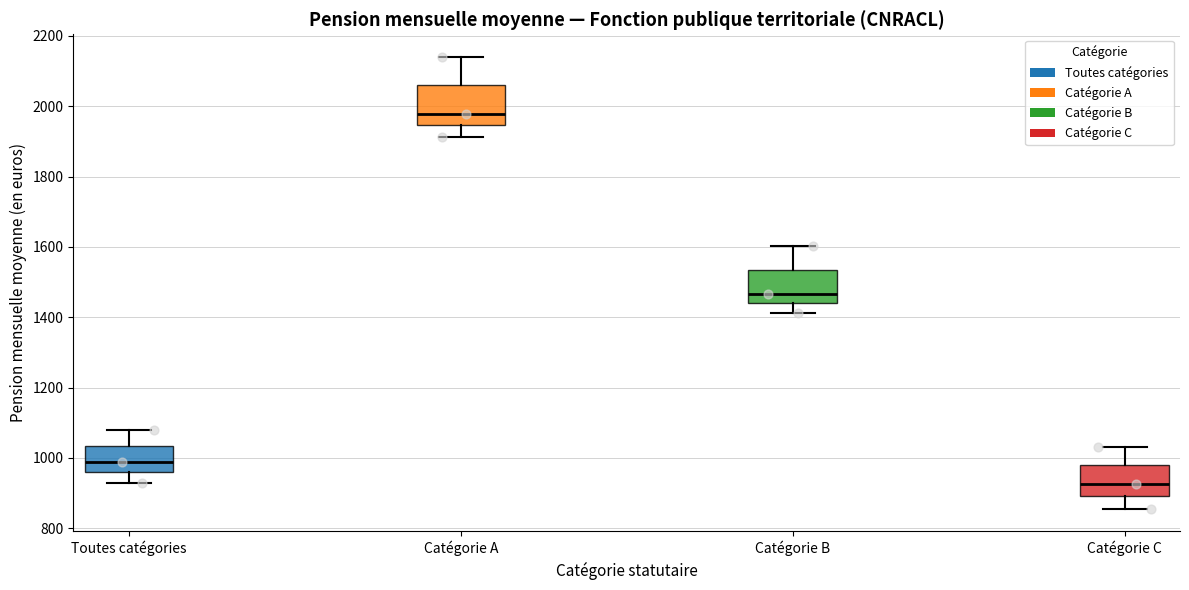

Reading left to right, read every box against the y-axis: the position of its median line, the range the box covers, and the ends of its whiskers. The values are not printed on the chart, so give them approximately, as read against the axis.

Toutes catégories: median 980, box 960 to 1040, whiskers 920 to 1080
Catégorie A: median 1980, box 1940 to 2060, whiskers 1920 to 2140
Catégorie B: median 1460, box 1440 to 1540, whiskers 1420 to 1600
Catégorie C: median 920, box 900 to 980, whiskers 860 to 1040